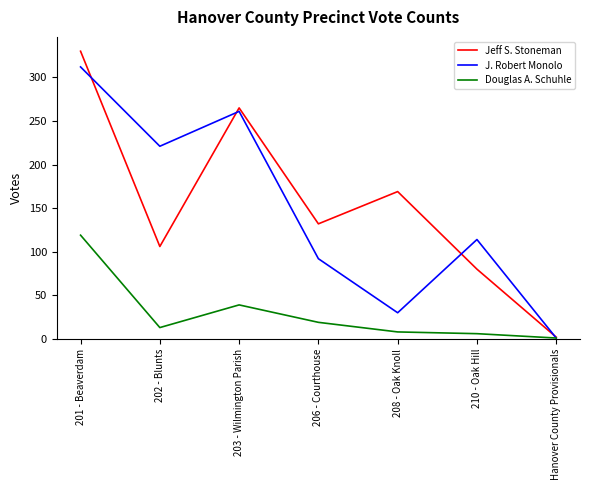

Which label corresponds to the smallest value in the chart?

Hanover County Provisionals